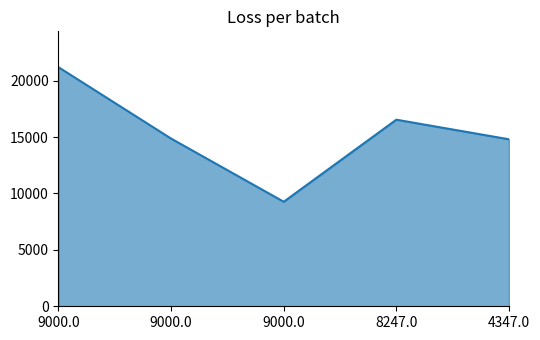

List the labels in order of value, smallest first.

9000.0, 4347.0, 9000.0, 8247.0, 9000.0